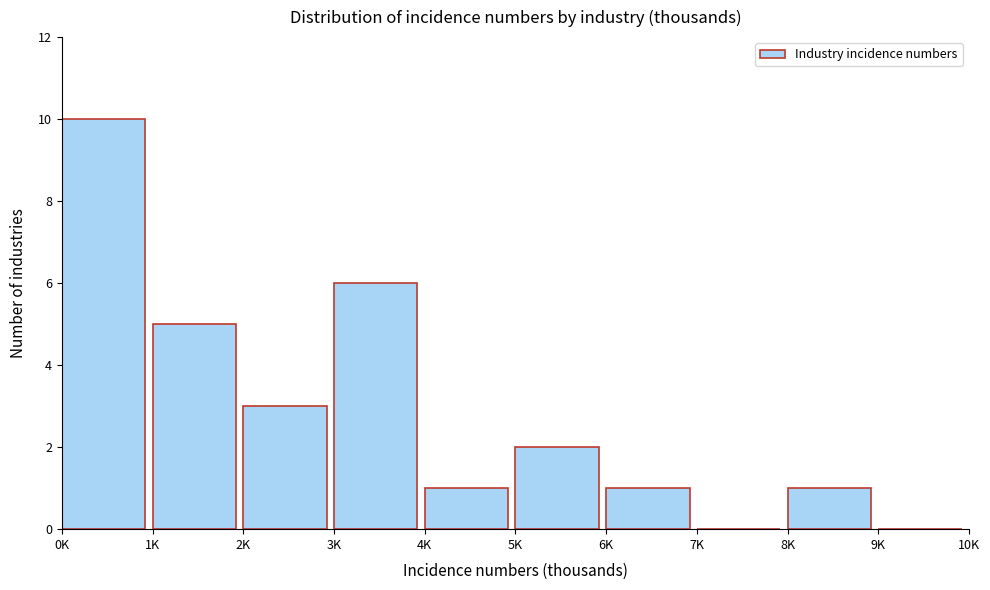

Reading left to right, what are all the values shown in this chart?

0K=10	1K=5	2K=3	3K=6	4K=1	5K=2	6K=1	7K=0	8K=1	9K=0